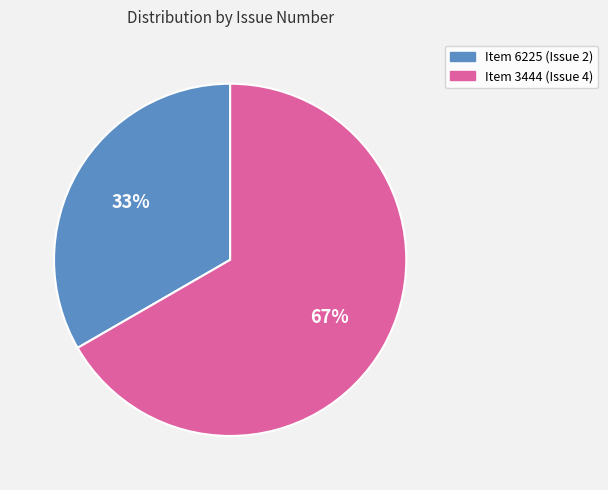

To the nearest percent, what percentage of the pie is Item 6225?

33%